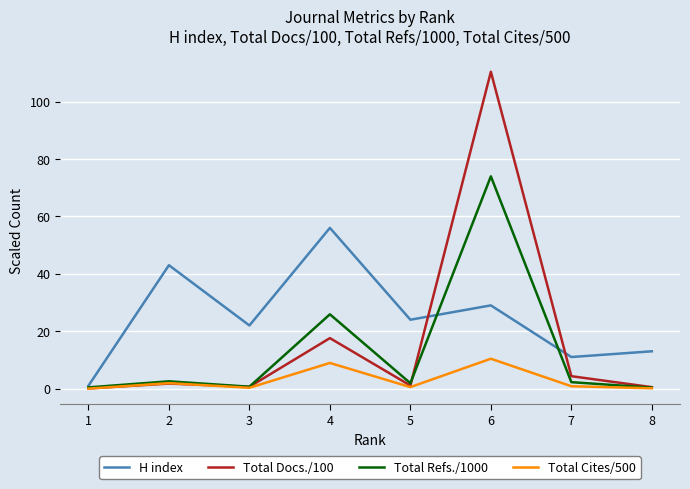

Rank the series by their average value, from lowest to highest.

Total Cites/500, Total Refs./1000, Total Docs./100, H index